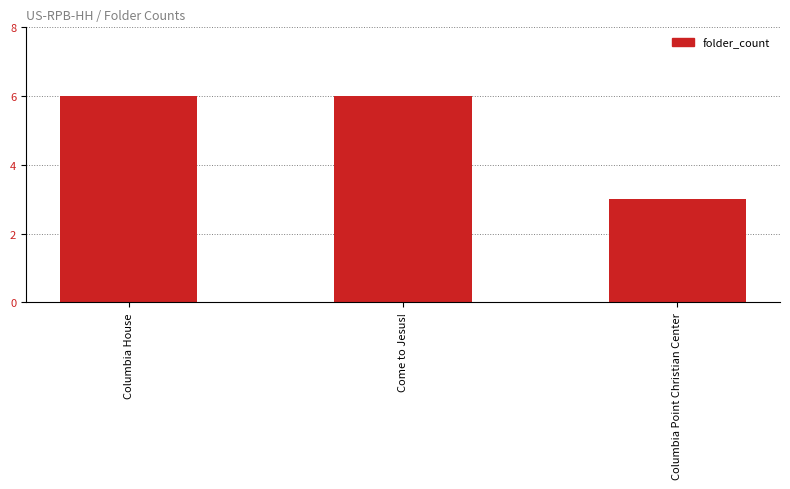

What is the label of the 3rd bar from the left?

Columbia Point Christian Center